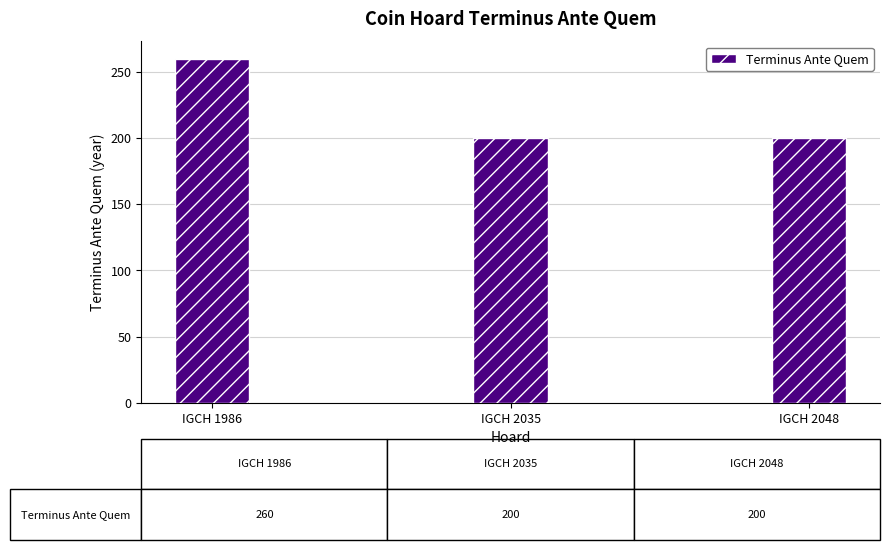

Count the number of values greater than 200.

1